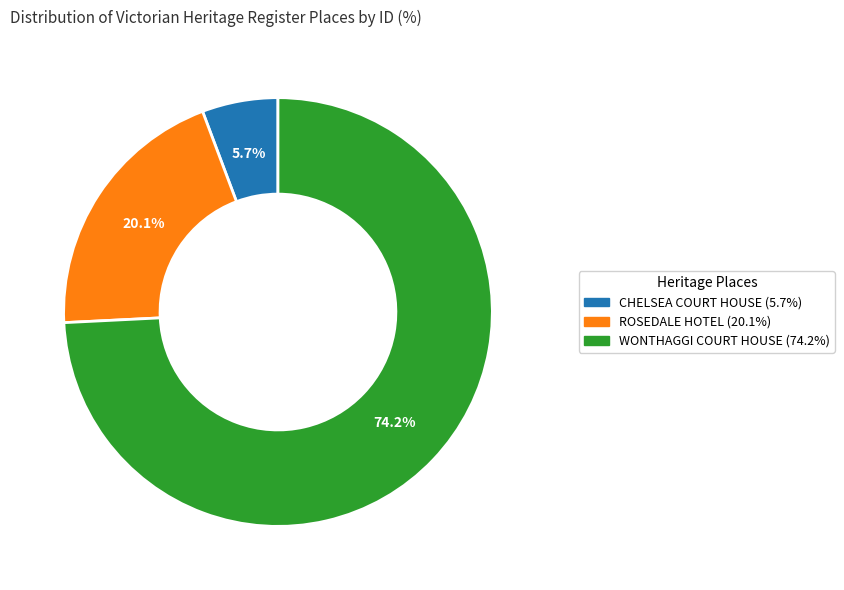

To the nearest percent, what is the average slice percentage?

33%